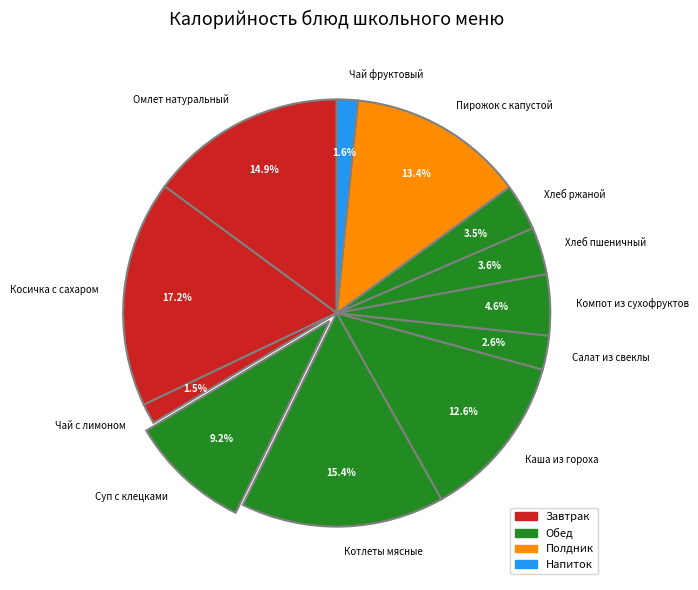

What percentage is the Хлеб пшеничный slice, to the nearest percent?

4%